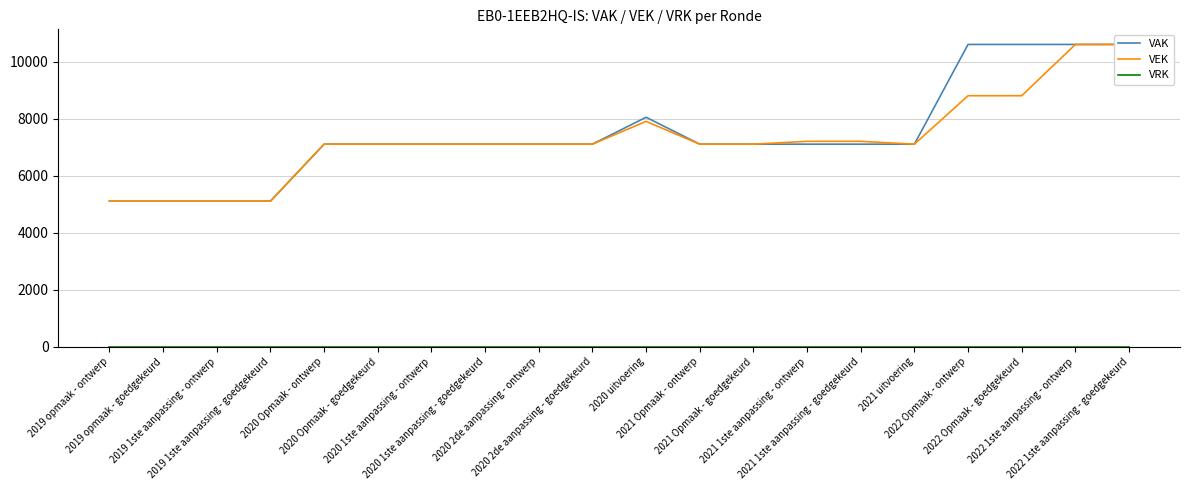

Is the value of VRK at 2021 Opmaak - ontwerp greater than the value of VAK at 2022 Opmaak - goedgekeurd?

No